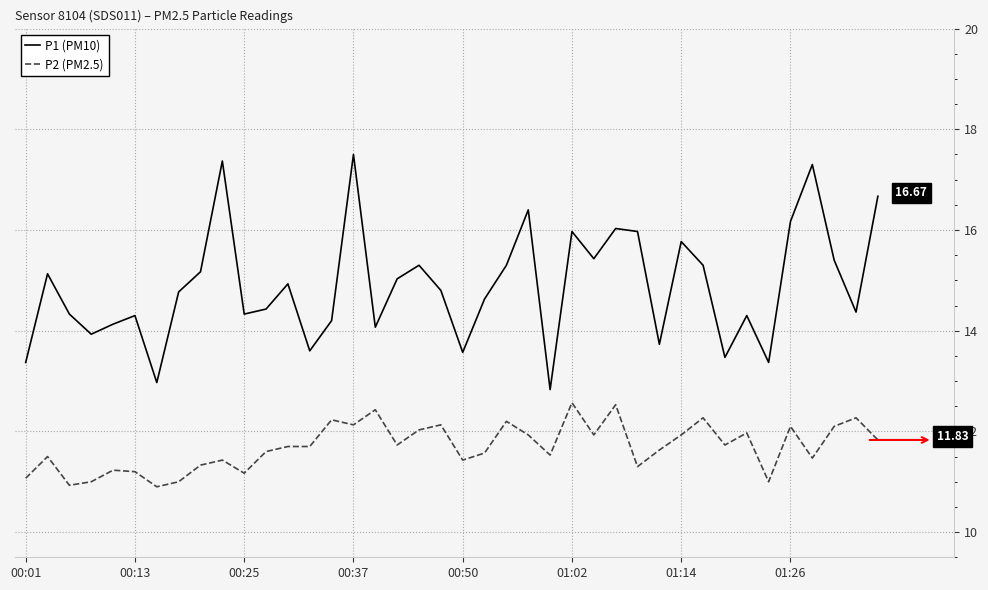

What are all the series names shown in the legend?

P1 (PM10), P2 (PM2.5)